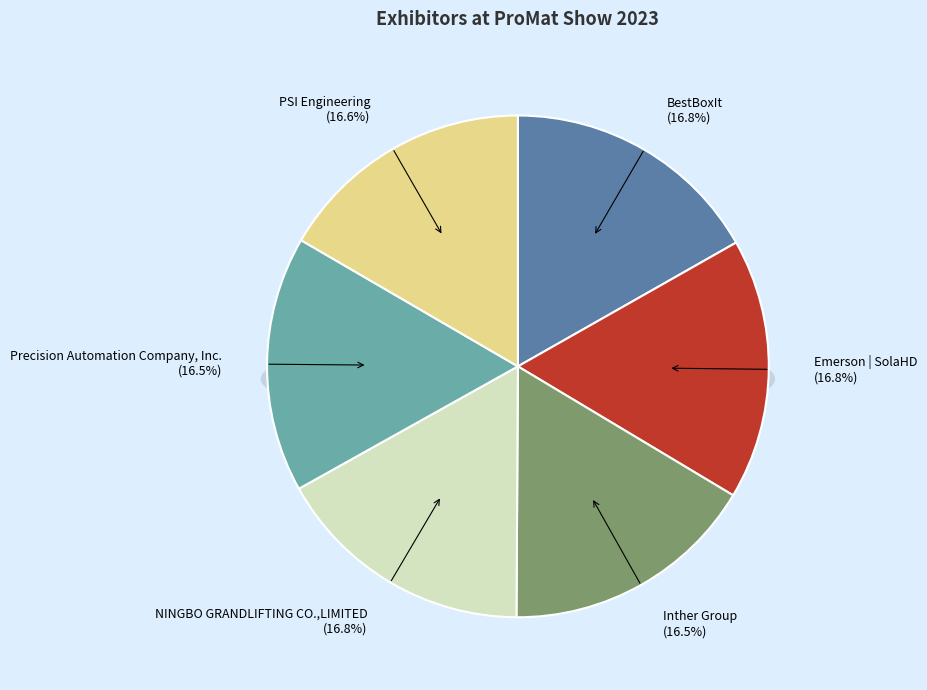

To the nearest percent, what is the average slice percentage?

17%